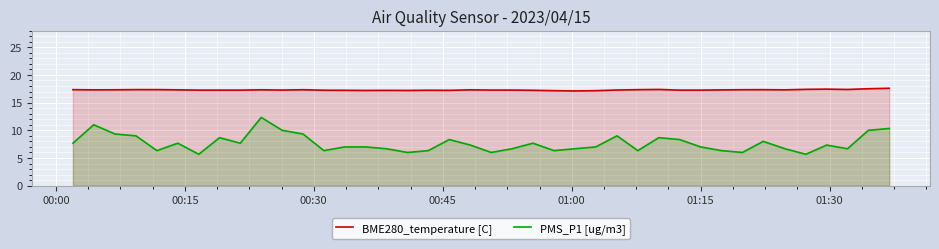

True or false: BME280_temperature [C] and PMS_P1 [ug/m3] cross at least once.

False